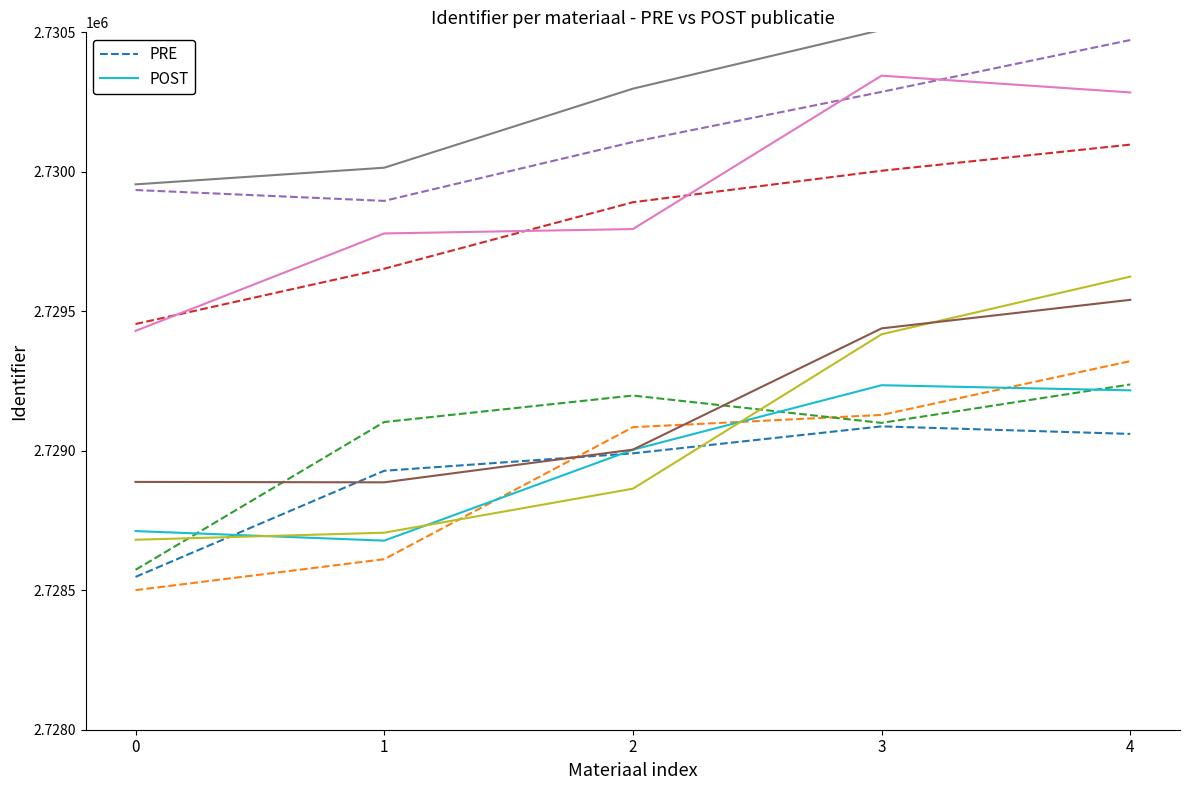

True or false: POST and PRE cross at least once.

True